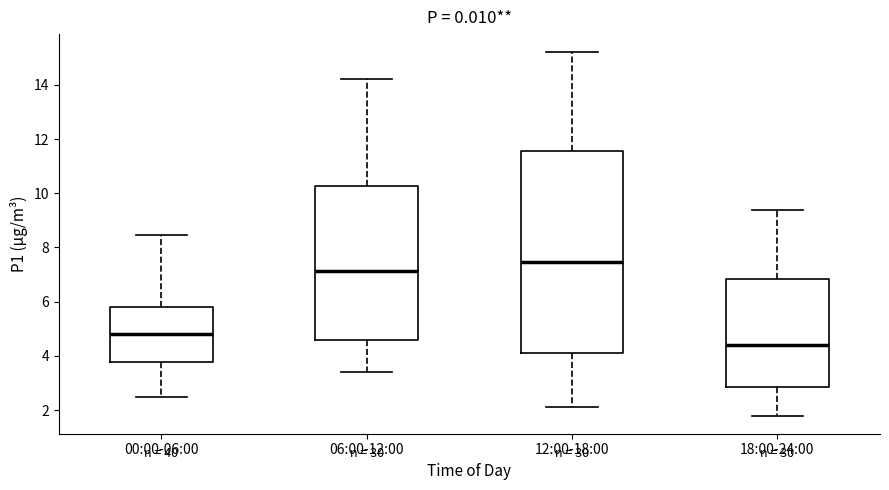

Reading left to right, read every box against the y-axis: the position of its median line, the range the box covers, and the ends of its whiskers. The values are not printed on the chart, so give them approximately, as read against the axis.

00:00-06:00: median 4.8, box 3.8 to 5.8, whiskers 2.6 to 8.4
06:00-12:00: median 7.2, box 4.6 to 10.2, whiskers 3.4 to 14.2
12:00-18:00: median 7.4, box 4.2 to 11.6, whiskers 2.2 to 15.2
18:00-24:00: median 4.4, box 2.8 to 6.8, whiskers 1.8 to 9.4